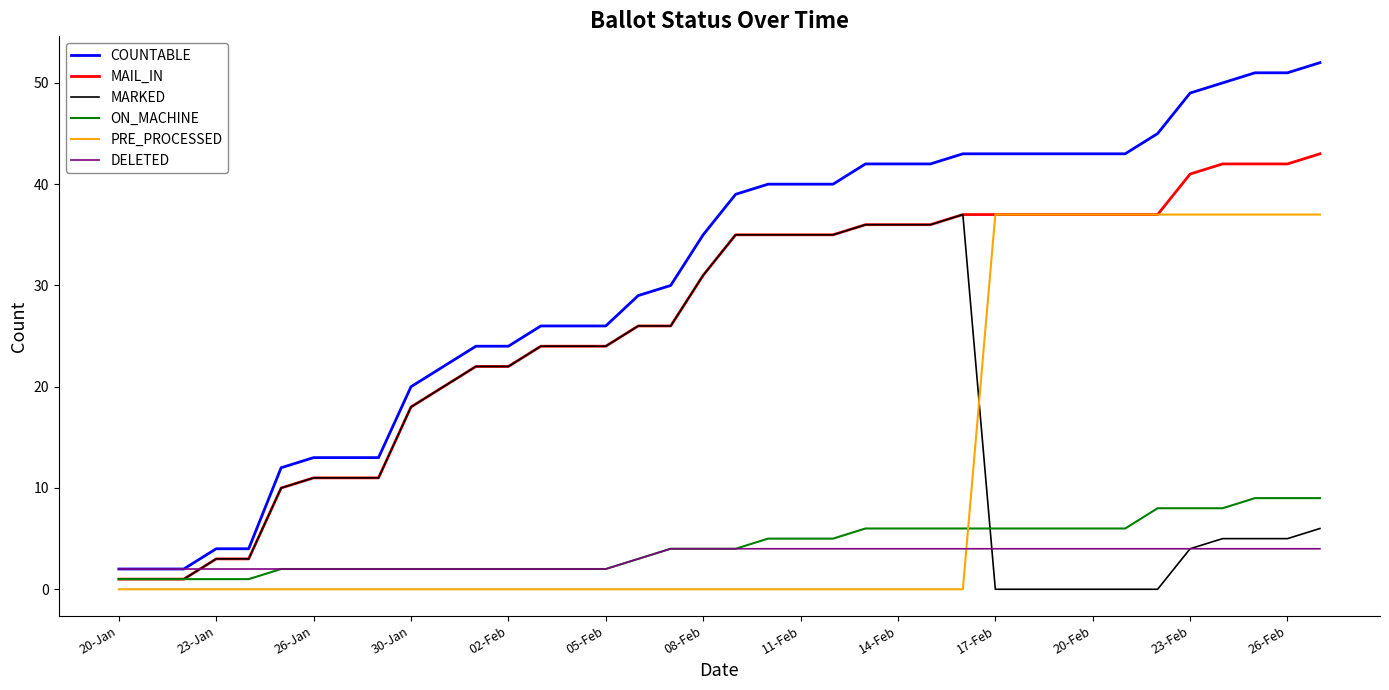

How many distinct data groups are displayed?

6